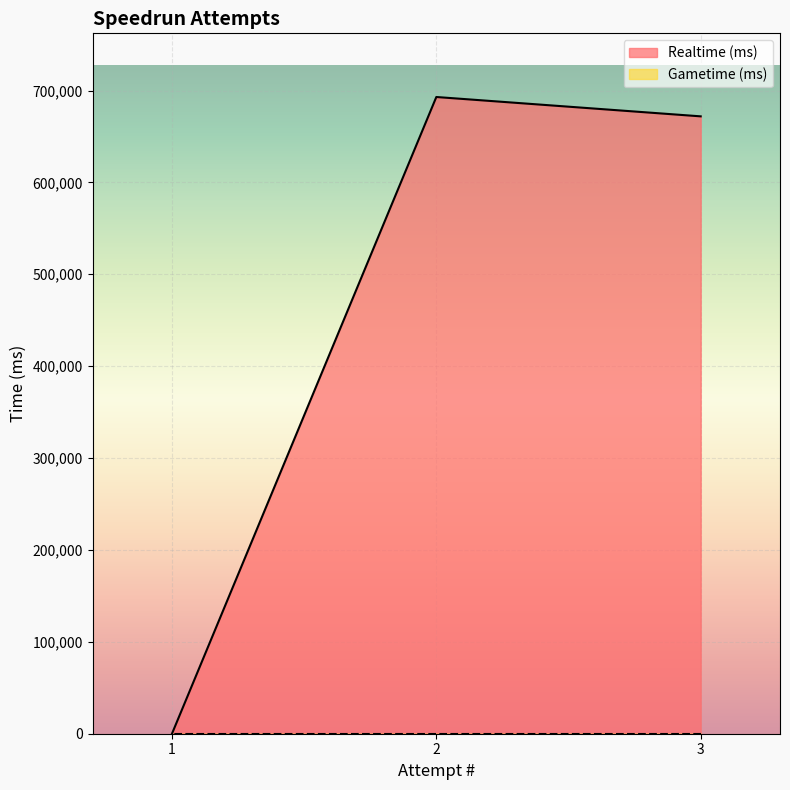

What is the value of the 2nd point from the left?

692923